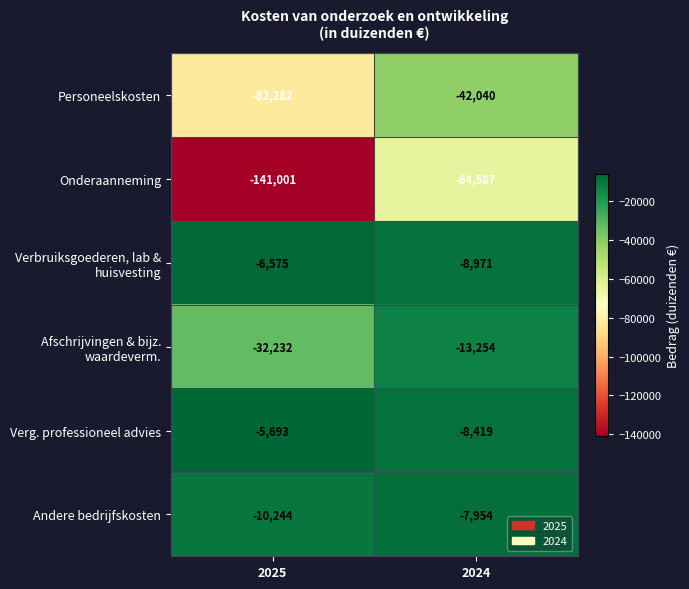

At which category is the sum across all series the highest?

2024